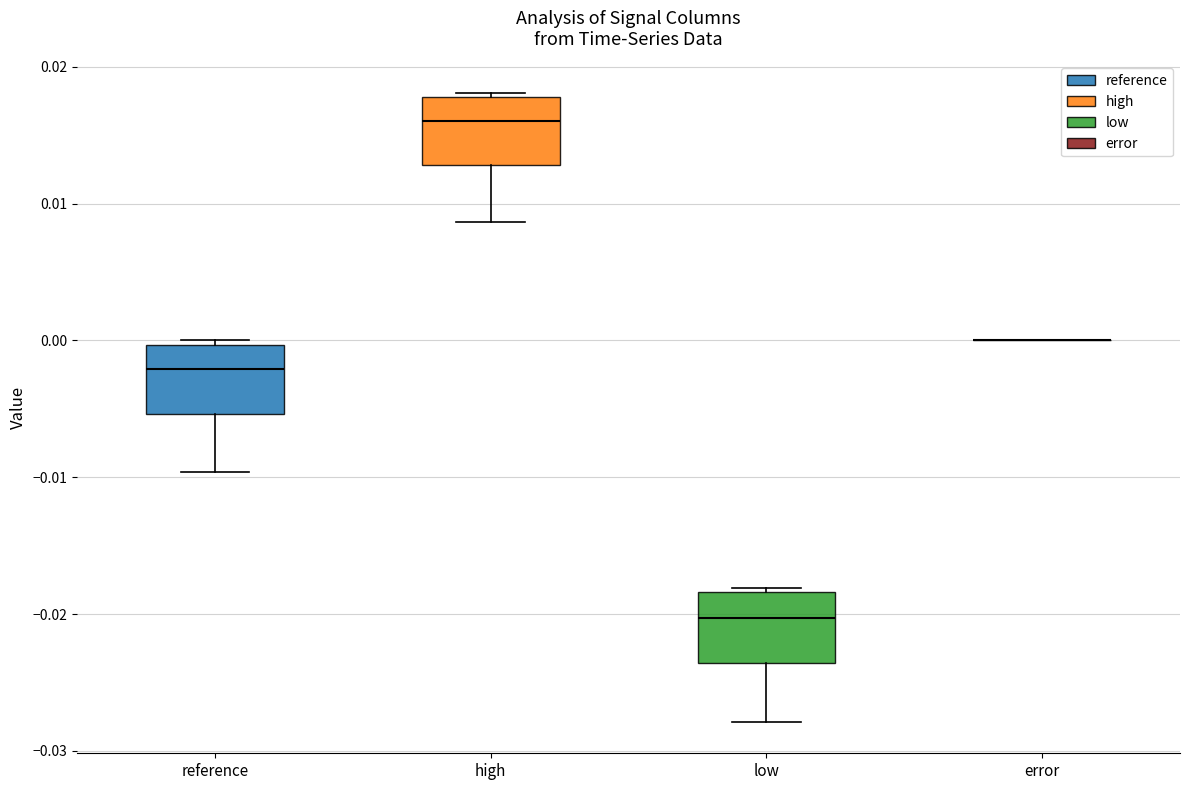

Reading left to right, read every box against the y-axis: the position of its median line, the range the box covers, and the ends of its whiskers. The values are not printed on the chart, so give them approximately, as read against the axis.

reference: median -0.002, box -0.005 to 0.000, whiskers -0.010 to 0.000 (just above the box's upper edge)
high: median 0.016, box 0.013 to 0.018, whiskers 0.009 to 0.018
low: median -0.020, box -0.024 to -0.018, whiskers -0.028 to -0.018 (just above the box's upper edge)
error: box collapsed to a line at 0.000, whiskers 0.000 to 0.000